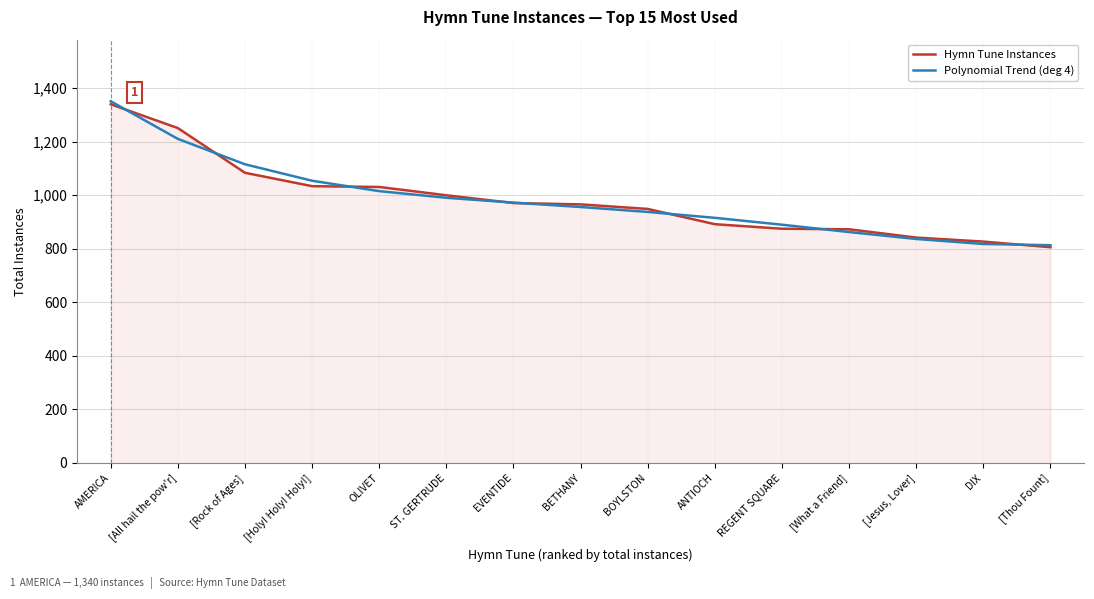

What is the sum of all Polynomial Trend (deg 4) values?

14741.0